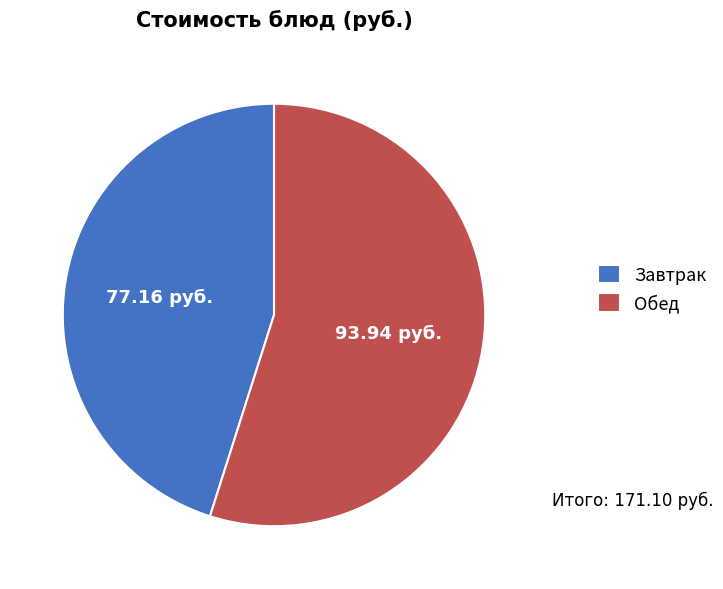

Does Обед account for over 50% of the chart?

Yes